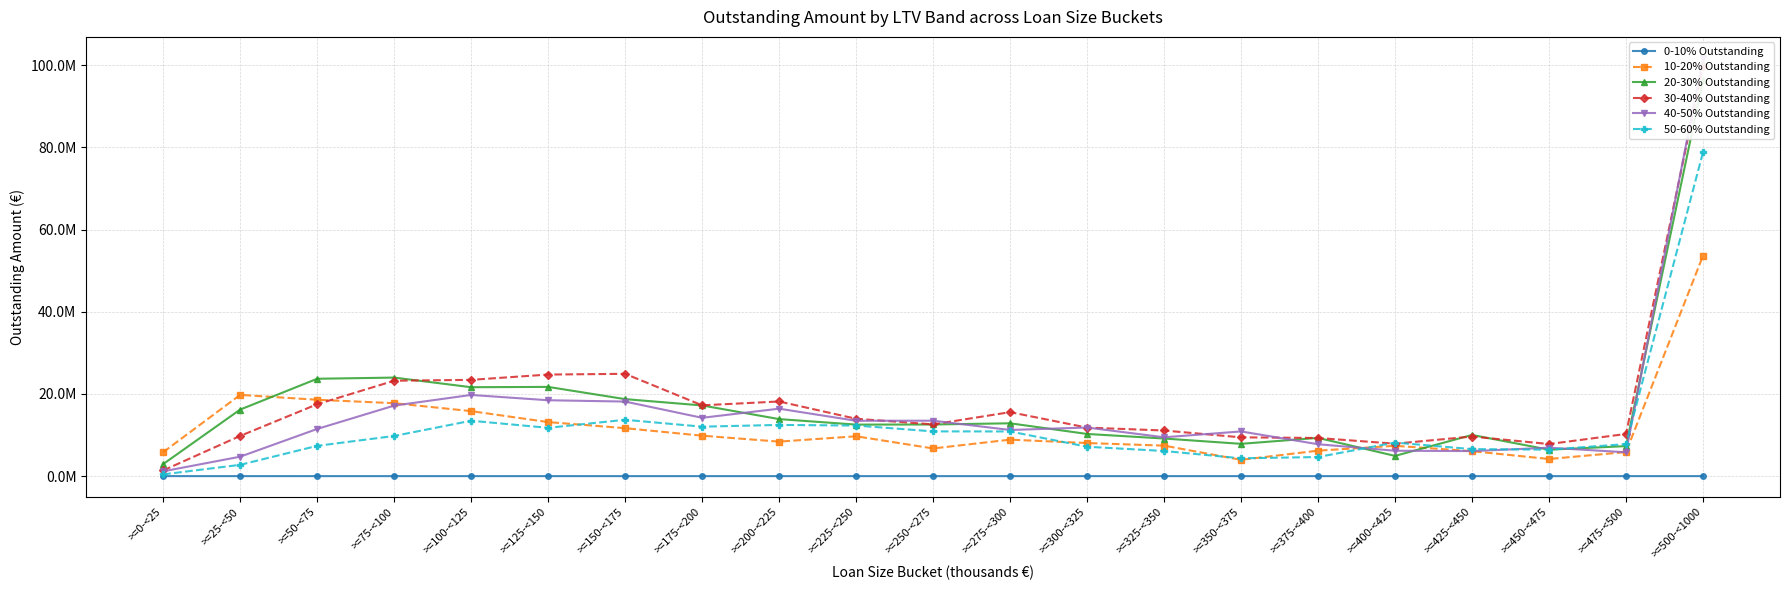

How many interior local peaks does the 10-20% Outstanding series have?

4